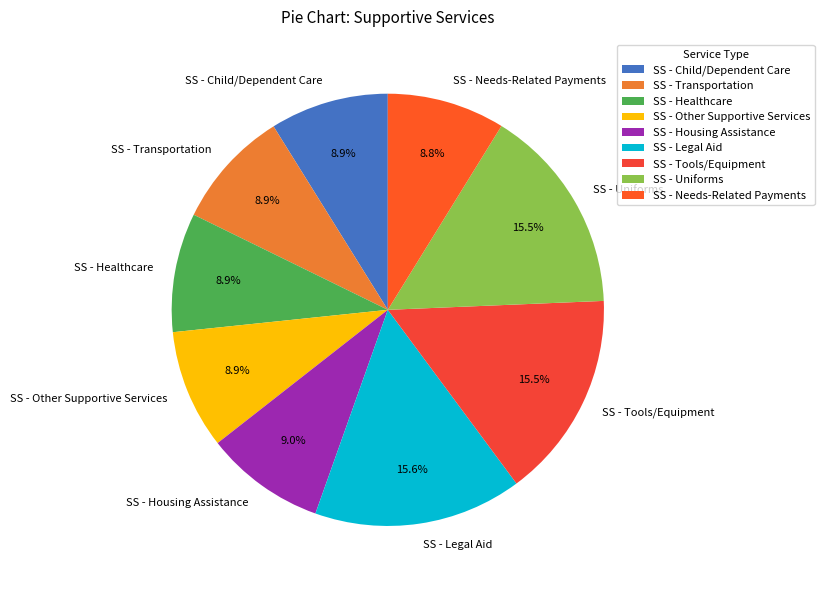

What is the ratio of the value at SS - Uniforms to the value at SS - Legal Aid?

1.0